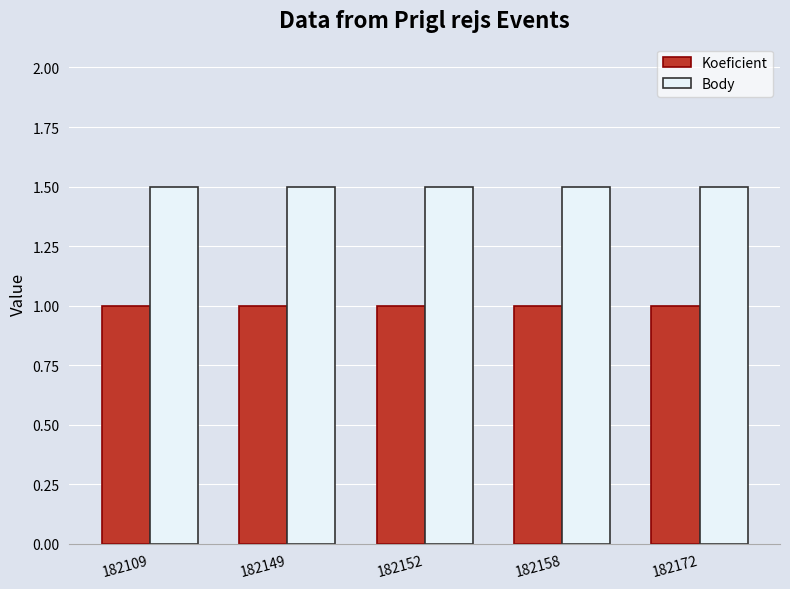

Reading left to right, what are all the values shown in this chart?

Koeficient: 1.0	1.0	1.0	1.0	1.0
Body: 1.5	1.5	1.5	1.5	1.5